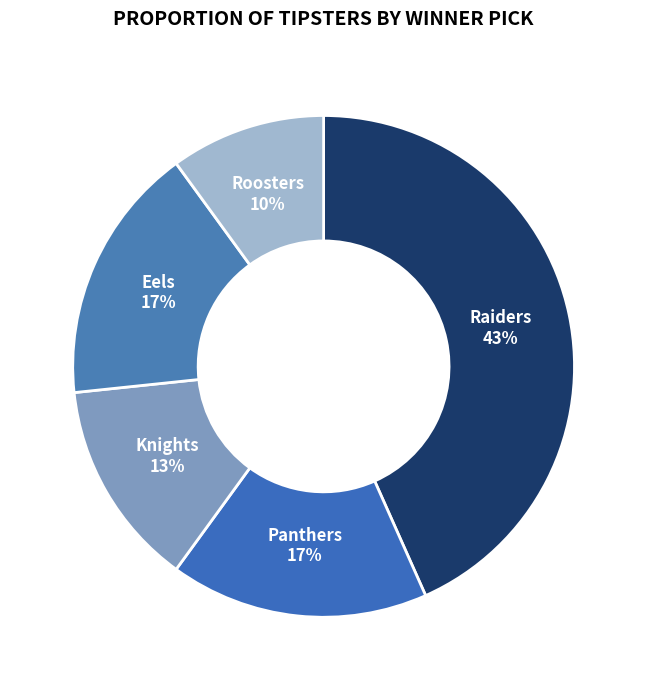

True or false: Roosters accounts for 10% of the total.

True